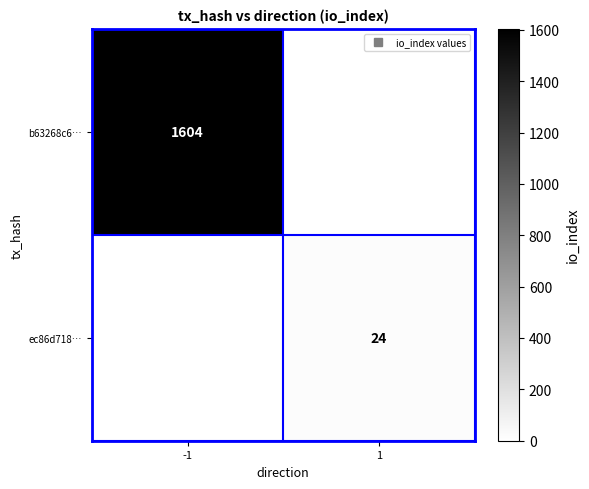

Which series has the widest spread of values?

b63268c6…